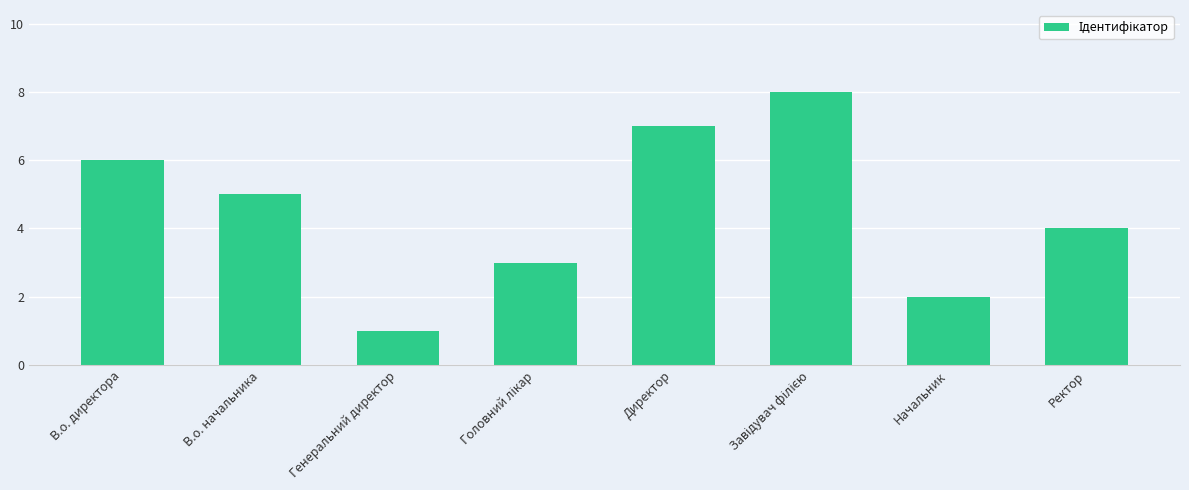

True or false: the data shows 2 at Начальник.

True